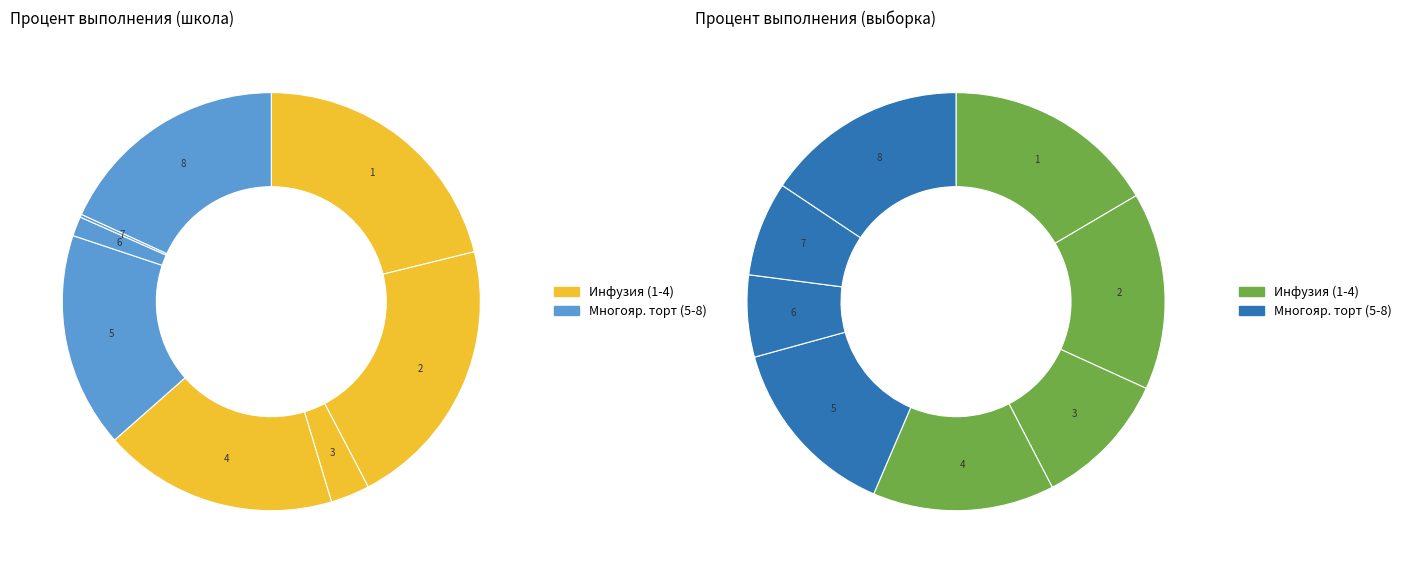

Is the sum of Задание 4 and Задание 7 greater than half?

No